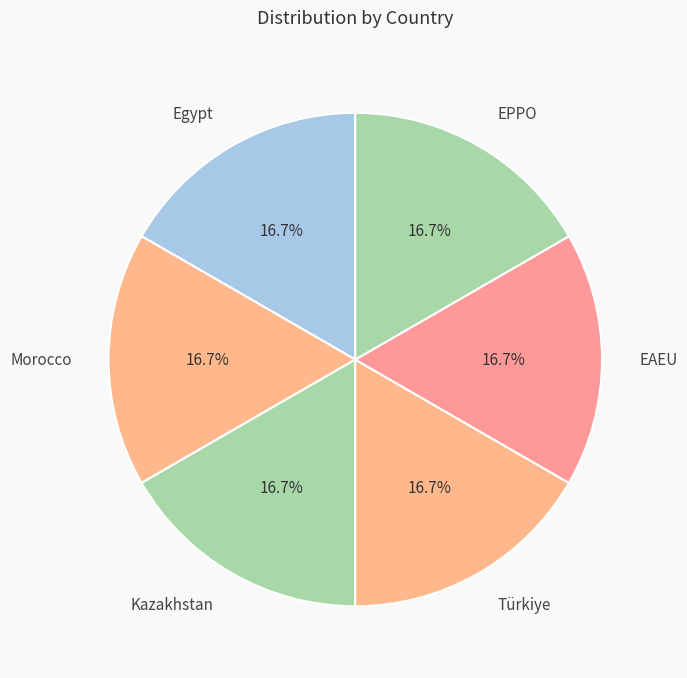

To the nearest percent, what portion does Egypt represent?

17%